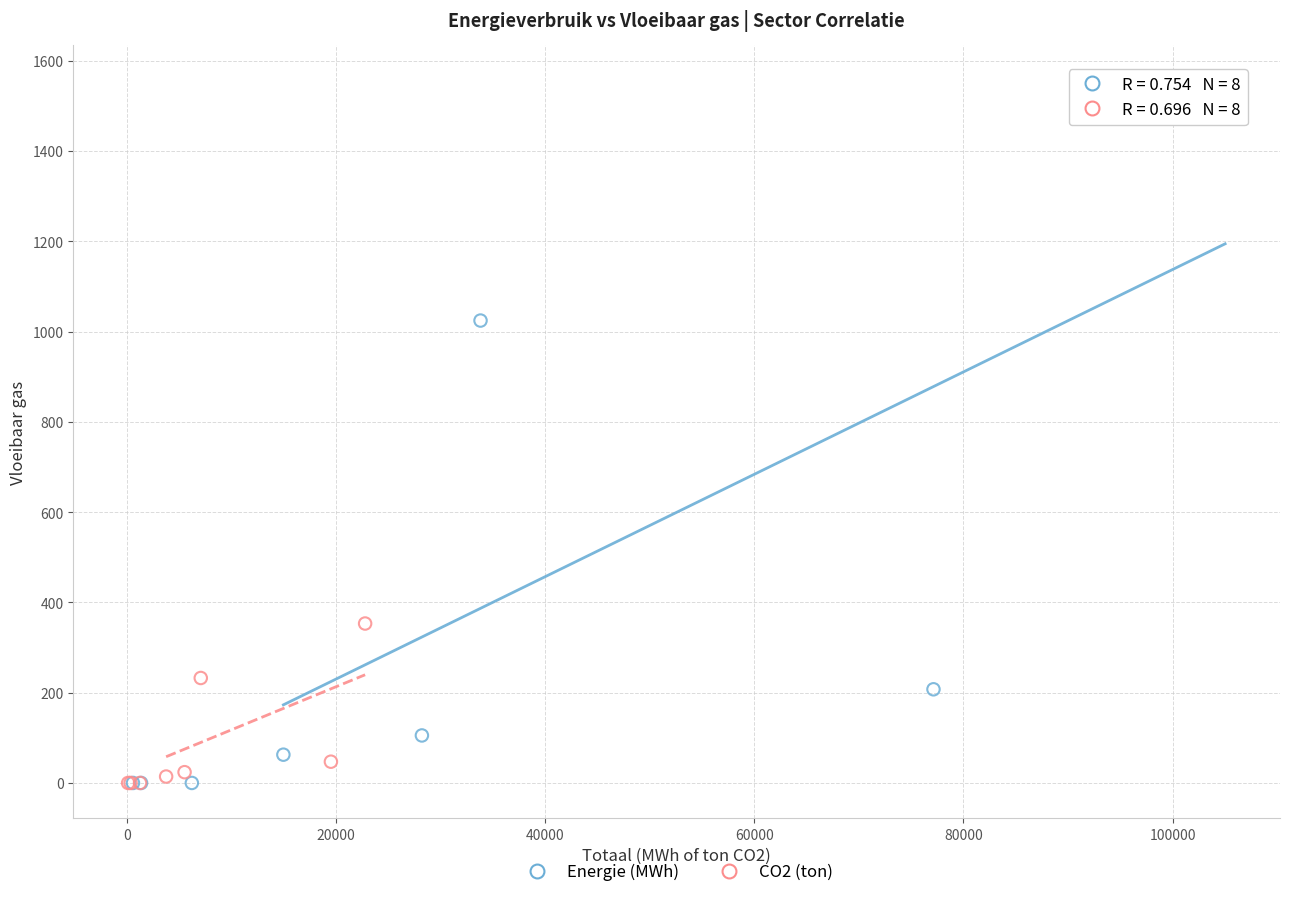

What are all the series names shown in the legend?

Energie (MWh), CO2 (ton)